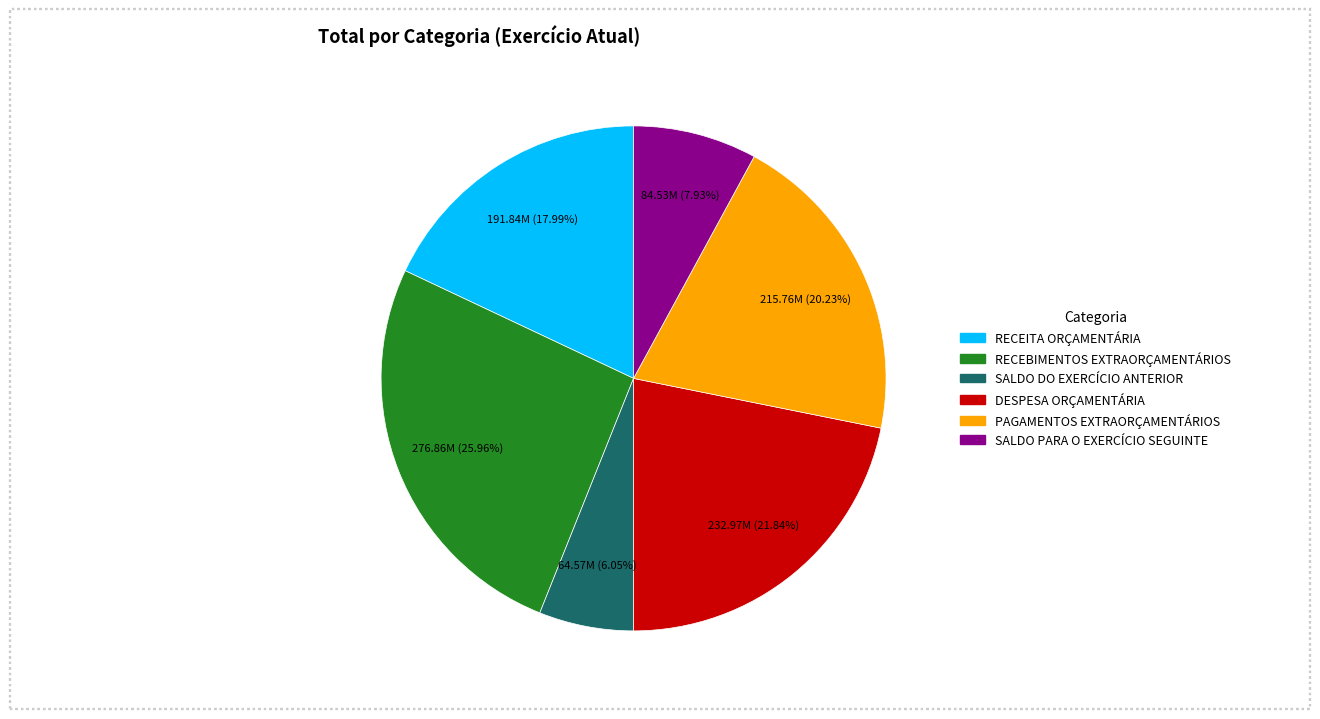

Between SALDO DO EXERCÍCIO ANTERIOR and RECEBIMENTOS EXTRAORÇAMENTÁRIOS, which is larger?

RECEBIMENTOS EXTRAORÇAMENTÁRIOS